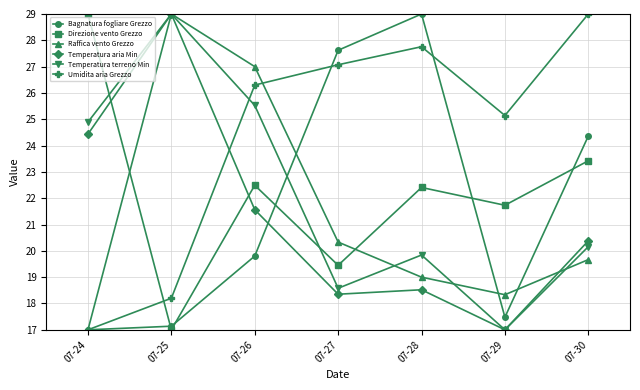

Is it true that Umidita aria Grezzo equals 46.4 at 07-30?

False